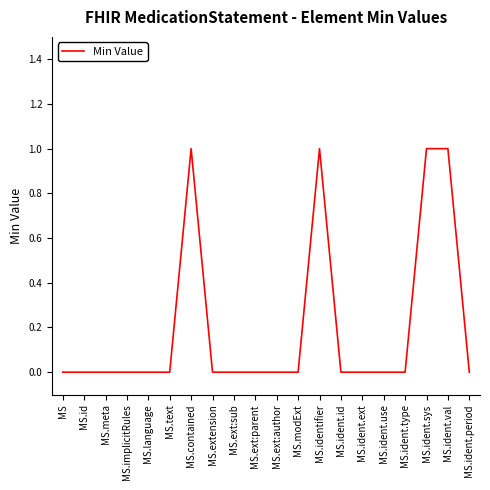

Between MS.identifier and MS.ext:author, which is larger?

MS.identifier